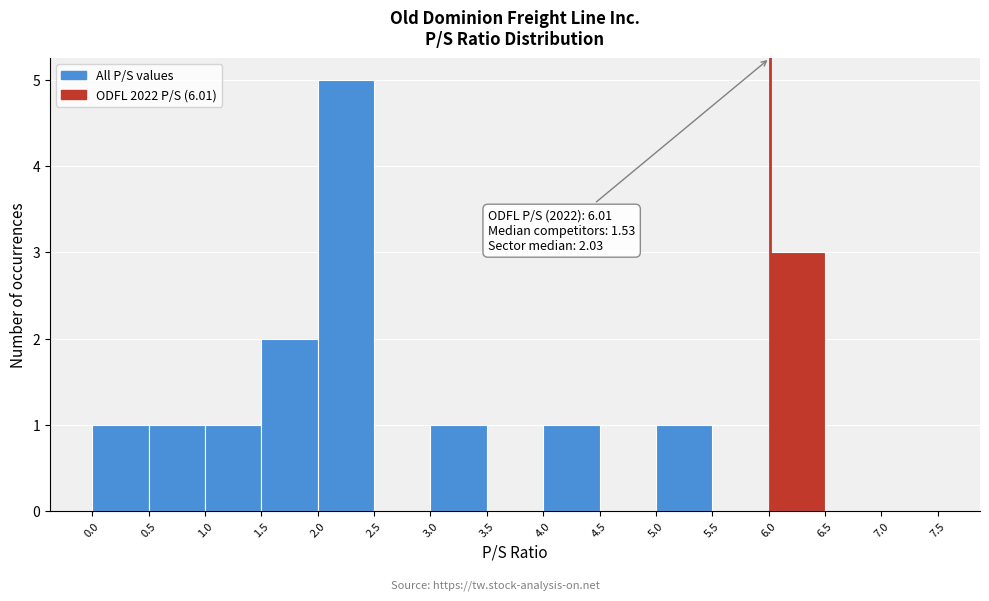

Which range on the x-axis has the tallest bar?

2.0 to 2.5